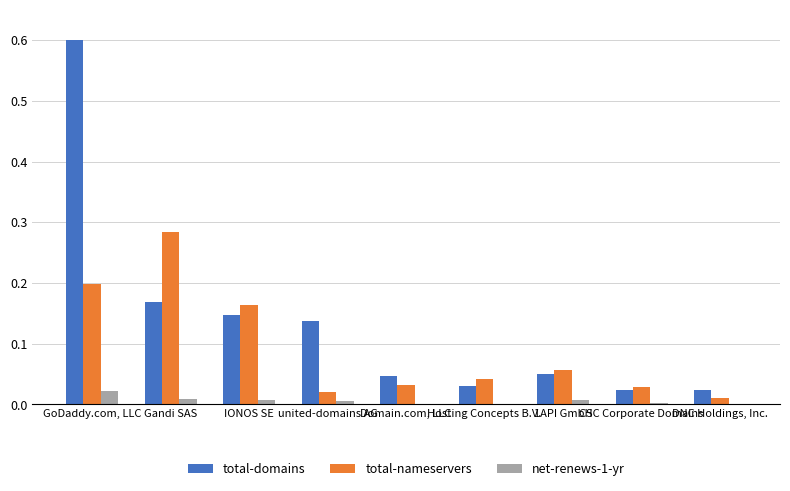

Which series has the largest total across all categories?

total-domains